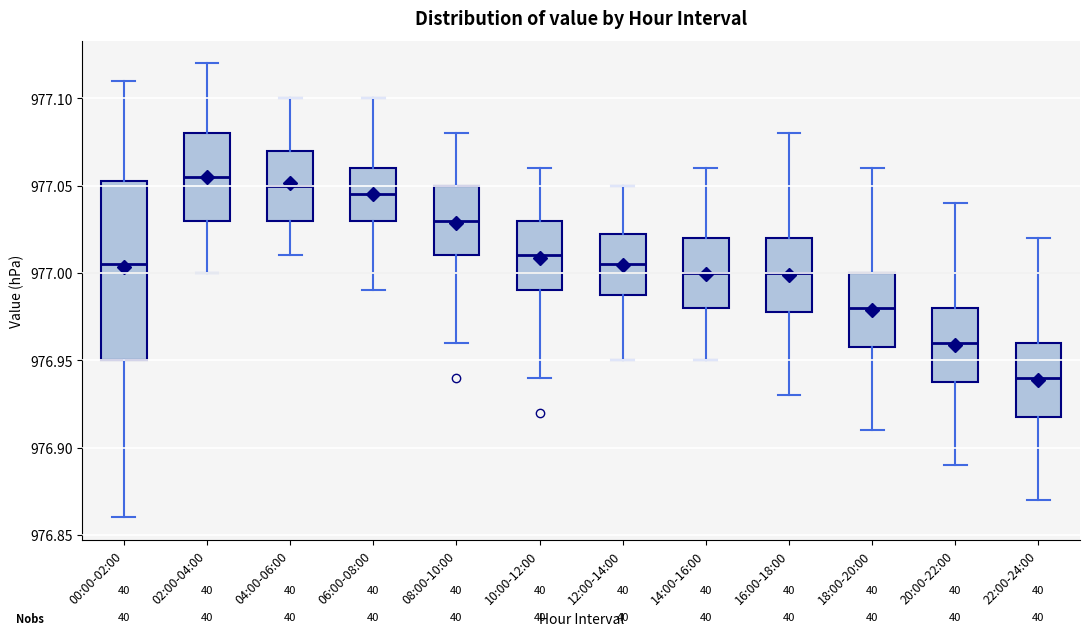

Reading left to right, transcribe this box plot: for each box, give where its median line is, the range the box spans, and where its two whiskers end, as read against the y-axis. The values are not printed on the chart, so give them approximately, as read against the axis.

00:00-02:00: median 977.005, box 976.950 to 977.055, whiskers 976.860 to 977.110
02:00-04:00: median 977.055, box 977.030 to 977.080, whiskers 977.000 to 977.120
04:00-06:00: median 977.050, box 977.030 to 977.070, whiskers 977.010 to 977.100
06:00-08:00: median 977.045, box 977.030 to 977.060, whiskers 976.990 to 977.100
08:00-10:00: median 977.030, box 977.010 to 977.050, whiskers 976.960 to 977.080
10:00-12:00: median 977.010, box 976.990 to 977.030, whiskers 976.940 to 977.060
12:00-14:00: median 977.005, box 976.990 to 977.025, whiskers 976.950 to 977.050
14:00-16:00: median 977.000, box 976.980 to 977.020, whiskers 976.950 to 977.060
16:00-18:00: median 977.000, box 976.980 to 977.020, whiskers 976.930 to 977.080
18:00-20:00: median 976.980, box 976.960 to 977.000, whiskers 976.910 to 977.060
20:00-22:00: median 976.960, box 976.940 to 976.980, whiskers 976.890 to 977.040
22:00-24:00: median 976.940, box 976.920 to 976.960, whiskers 976.870 to 977.020